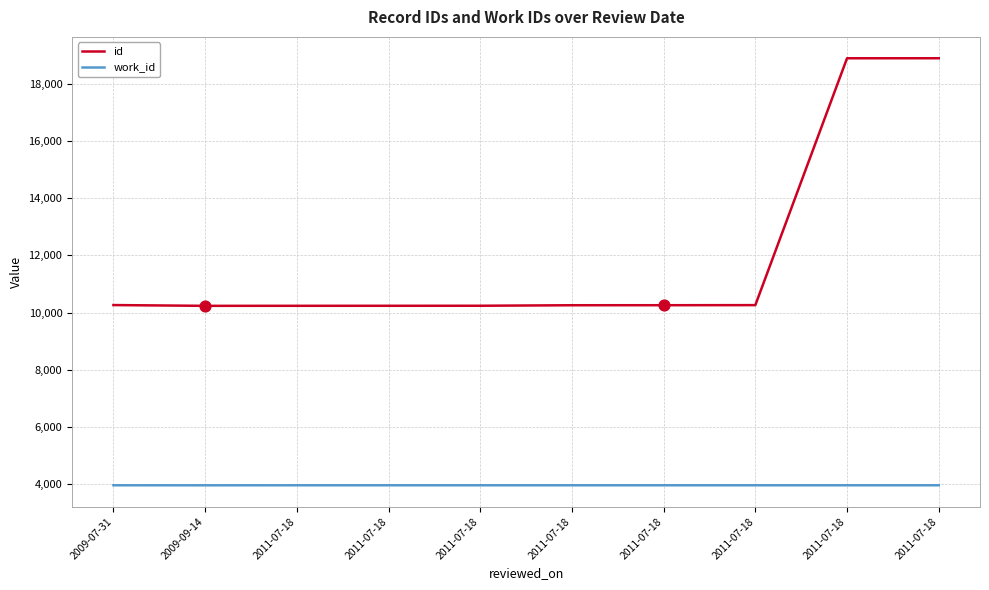

What is the total value across all series at 2011-07-18?

14181